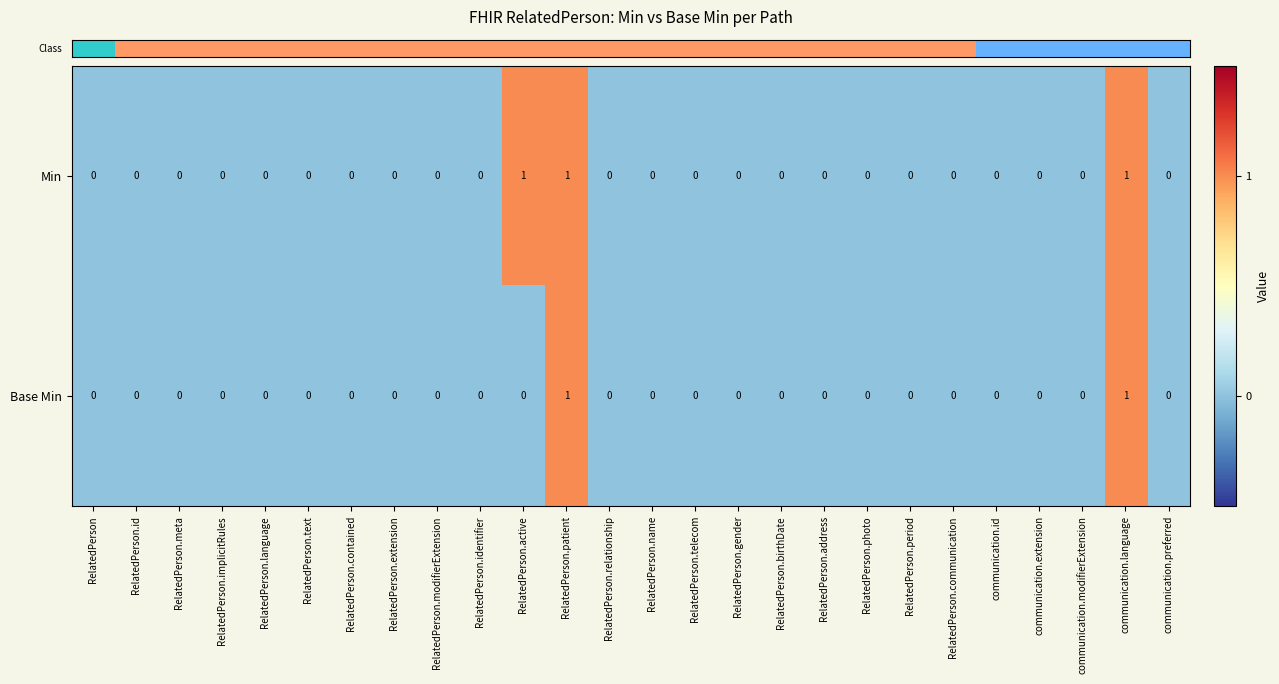

Count the Base Min values in the range 0 to 1.

26